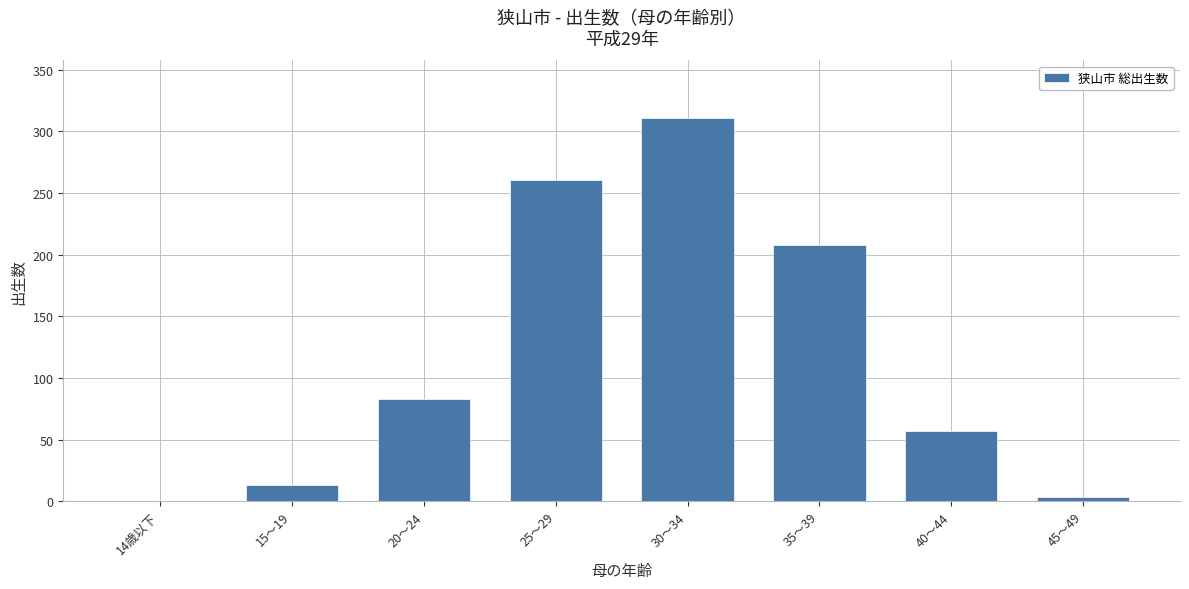

Which label corresponds to the largest value in the chart?

30～34